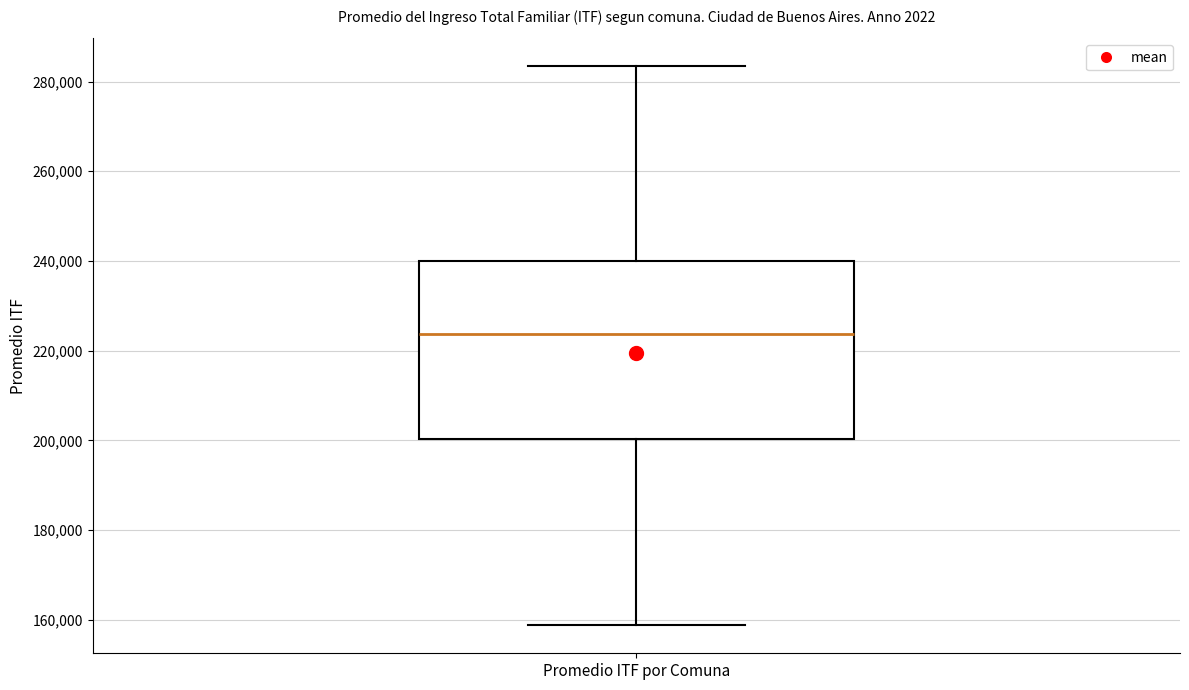

Where is the lower edge of the box for Promedio ITF por Comuna on the y-axis? The values are not printed on the chart, so give them approximately, as read against the axis.

200000